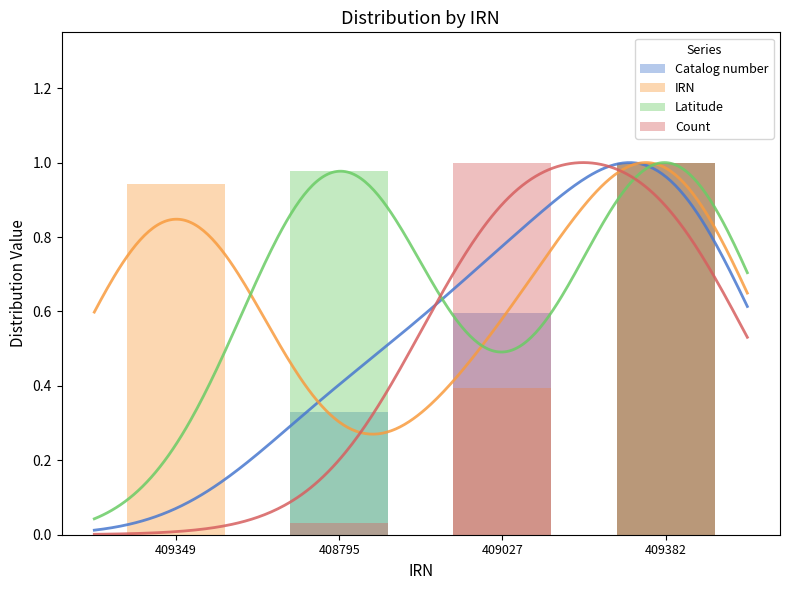

At how many categories does at least one series exceed 0?

4